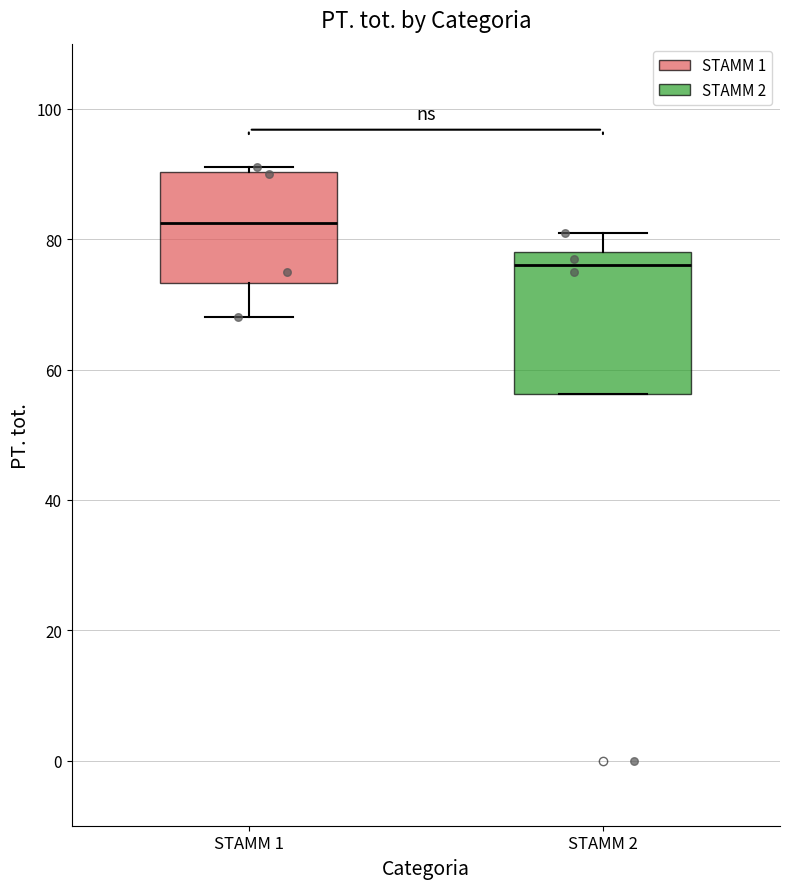

Reading left to right, transcribe this box plot: for each box, give where its median line is, the range the box spans, and where its two whiskers end, as read against the y-axis. The values are not printed on the chart, so give them approximately, as read against the axis.

STAMM 1: median 82, box 74 to 90, whiskers 68 to 92
STAMM 2: median 76, box 56 to 78, whiskers 56 to 82